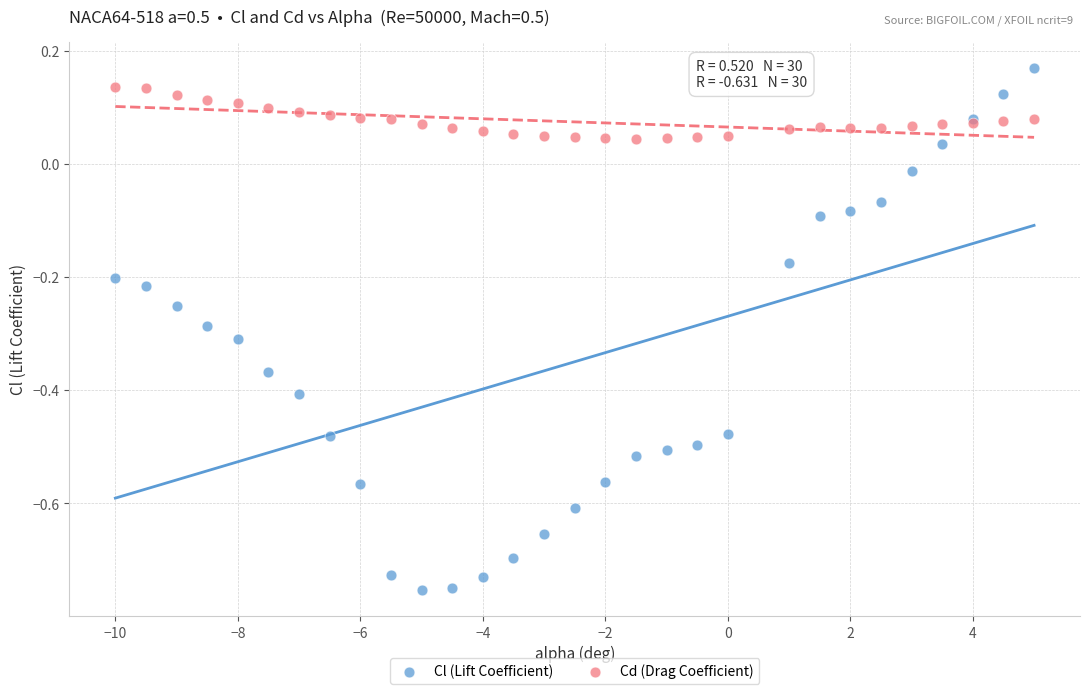

Which series has the largest Y range (max minus min)?

Cl (Lift Coefficient)